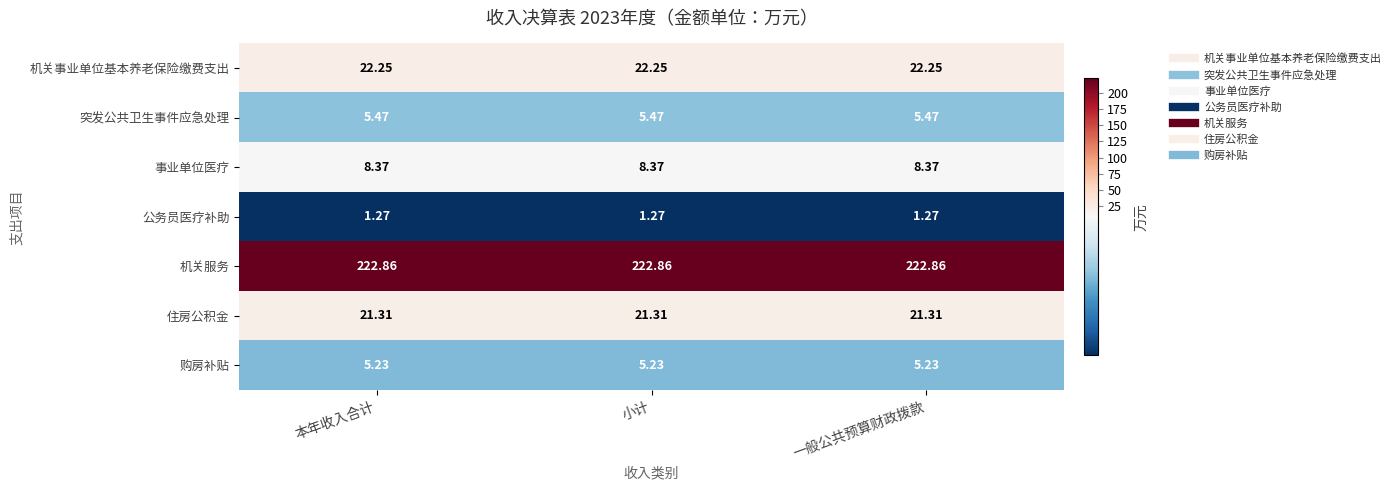

List the series in order of their peak value, lowest first.

公务员医疗补助, 购房补贴, 突发公共卫生事件应急处理, 事业单位医疗, 住房公积金, 机关事业单位基本养老保险缴费支出, 机关服务